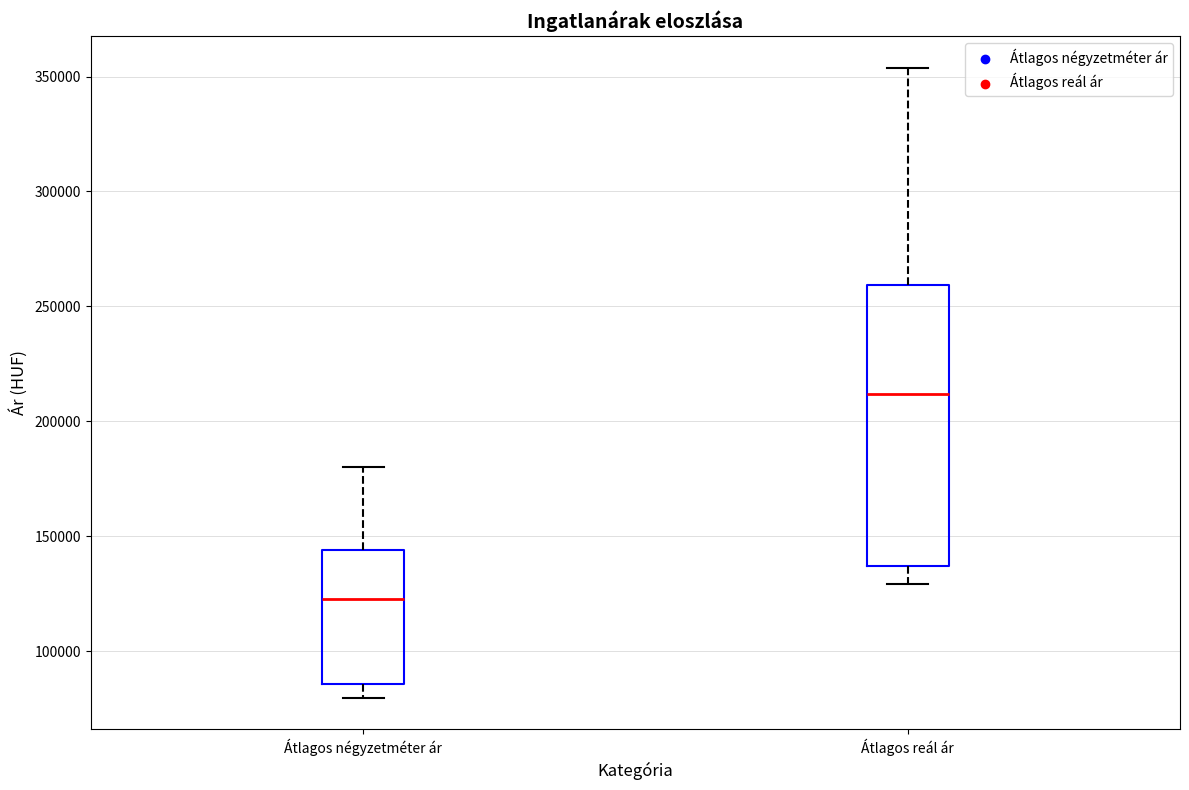

Which box has the lowest median line?

Átlagos négyzetméter ár